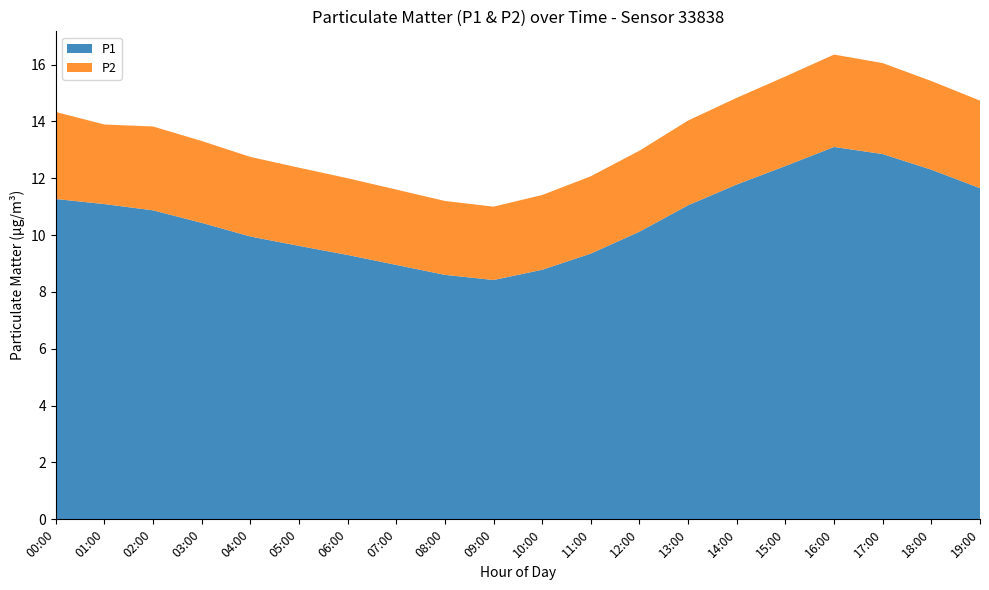

Reading left to right, list all the values displayed in this chart.

P1: 00:00=11.2	01:00=11.2	02:00=10.9	03:00=10.4	04:00=9.9	05:00=9.6	06:00=9.3	07:00=8.9	08:00=8.6	09:00=8.4	10:00=8.8	11:00=9.3	12:00=10.1	13:00=11.1	14:00=11.8	15:00=12.4	16:00=13.1	17:00=12.8	18:00=12.3	19:00=11.7
P2: 00:00=3.1	01:00=3.0	02:00=3.0	03:00=2.9	04:00=2.8	05:00=2.8	06:00=2.7	07:00=2.6	08:00=2.6	09:00=2.6	10:00=2.6	11:00=2.7	12:00=2.9	13:00=3.0	14:00=3.0	15:00=3.1	16:00=3.2	17:00=3.2	18:00=3.1	19:00=3.1